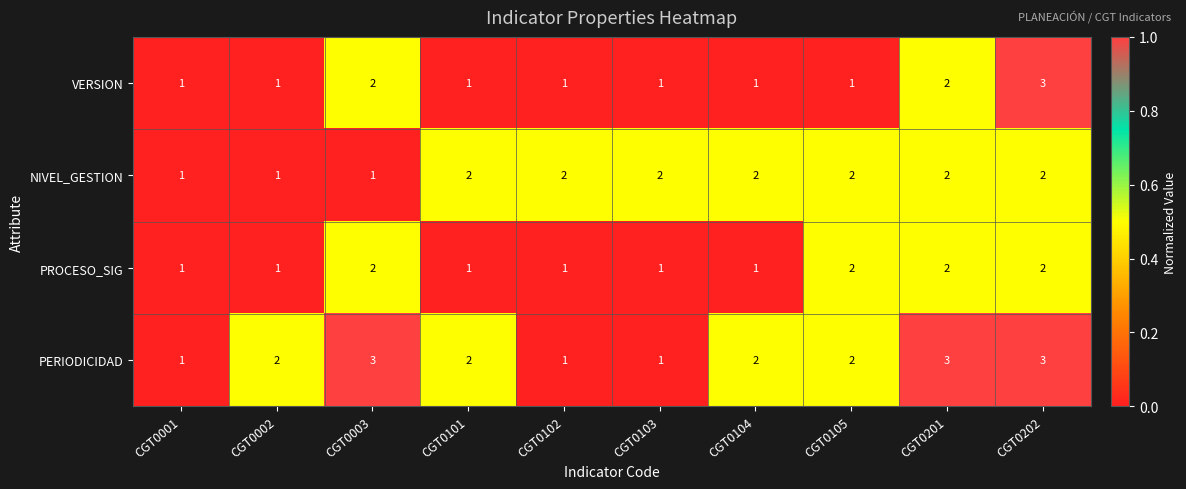

Count the VERSION values in the range 1 to 2.

9